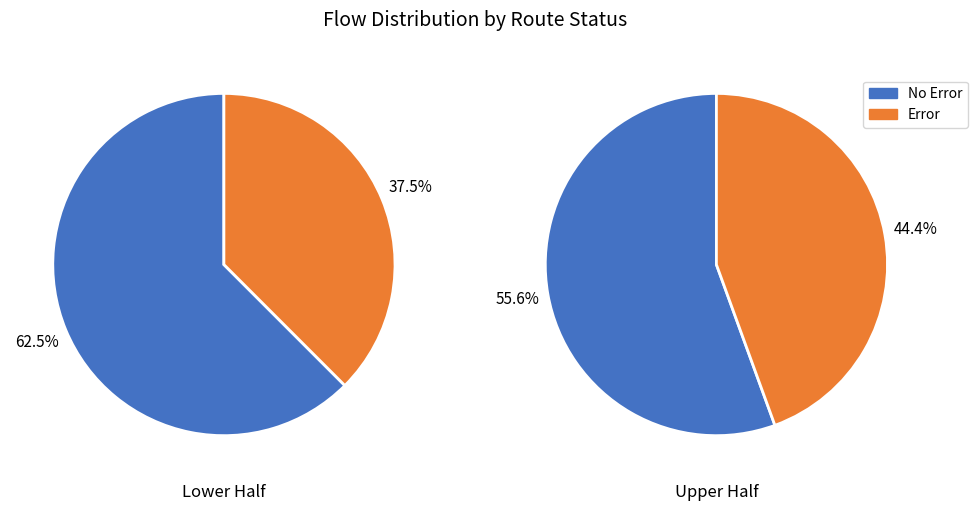

Rank the series at 3 from highest to lowest value.

No Error, Error